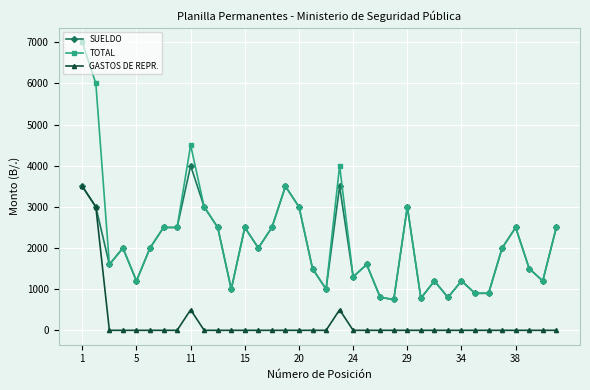

What is the highest value of the SUELDO series?

4000